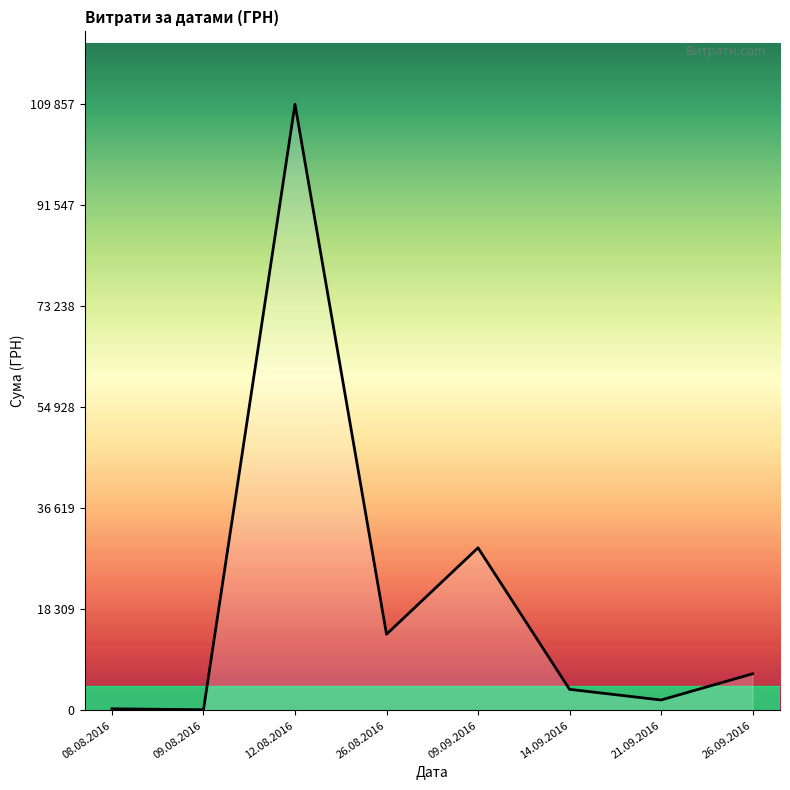

What is the average value?

20744.8